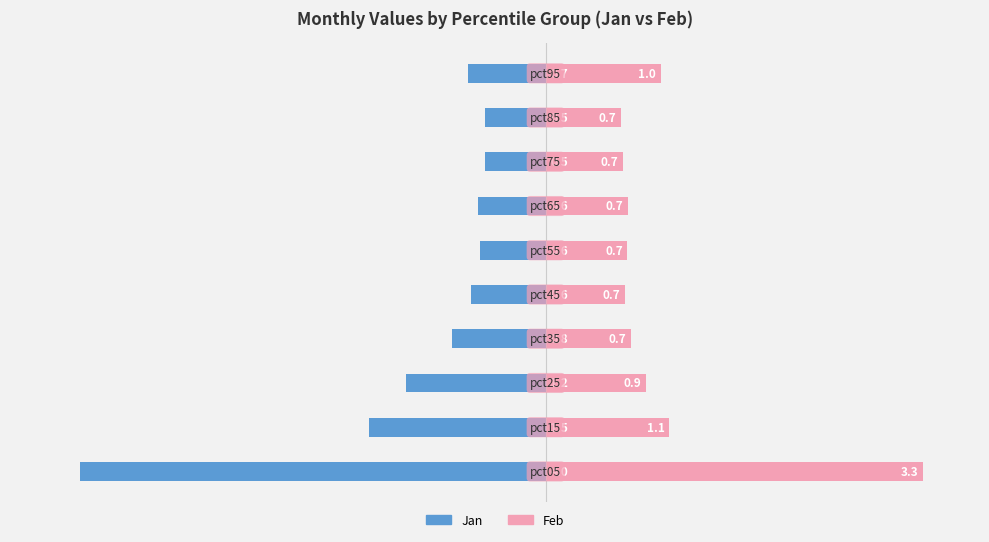

Is it true that Jan equals -0.6 at 4?

True